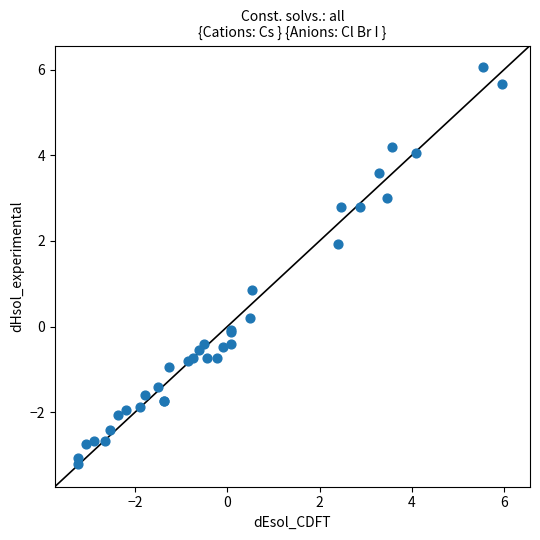

What Y value in the scatter plot is closest to 1?

0.9